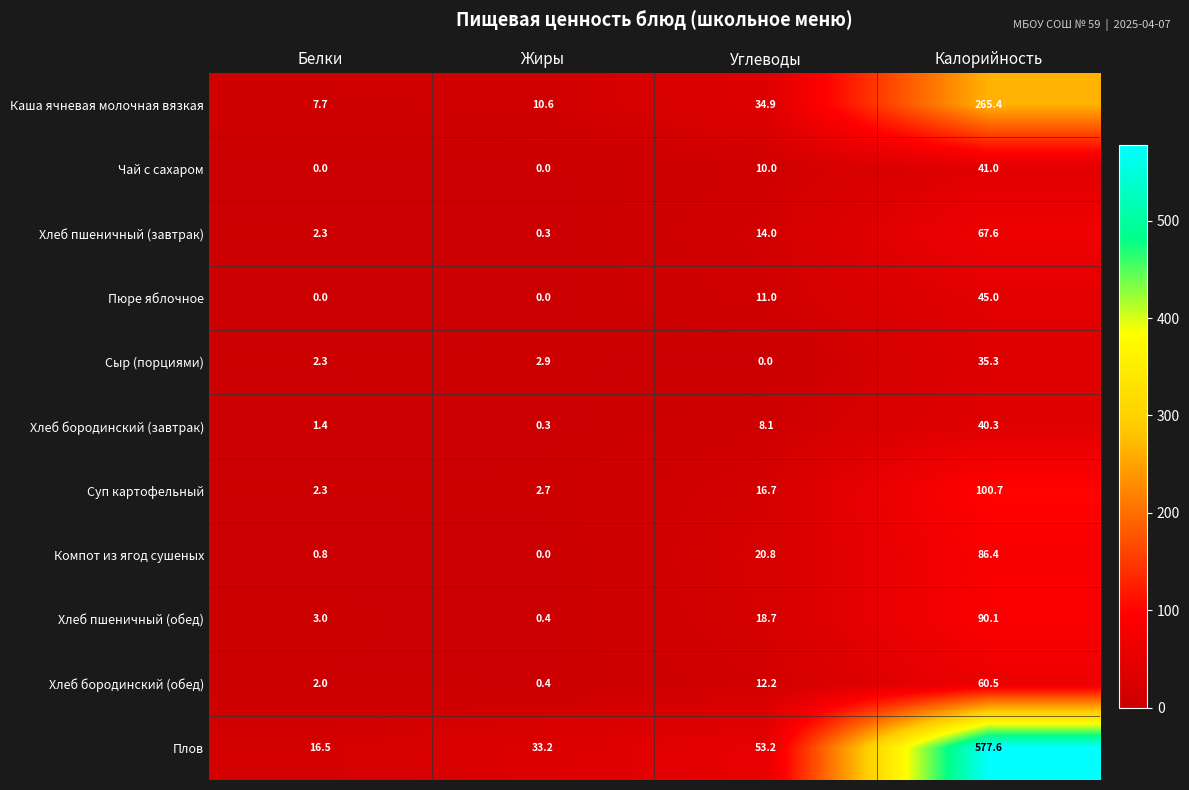

Is the value of Хлеб пшеничный (обед) at Калорийность greater than the value of Хлеб бородинский (завтрак) at Белки?

Yes